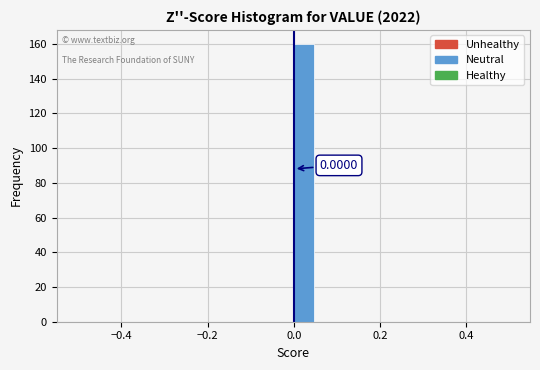

Read against the x-axis, roughly where is the centre of the tallest bar?

0.02